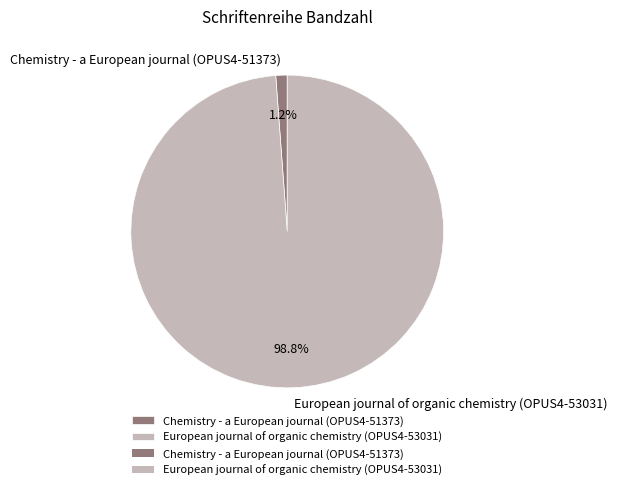

Between European journal of organic chemistry (OPUS4-53031) and Chemistry - a European journal (OPUS4-51373), which is larger?

European journal of organic chemistry (OPUS4-53031)